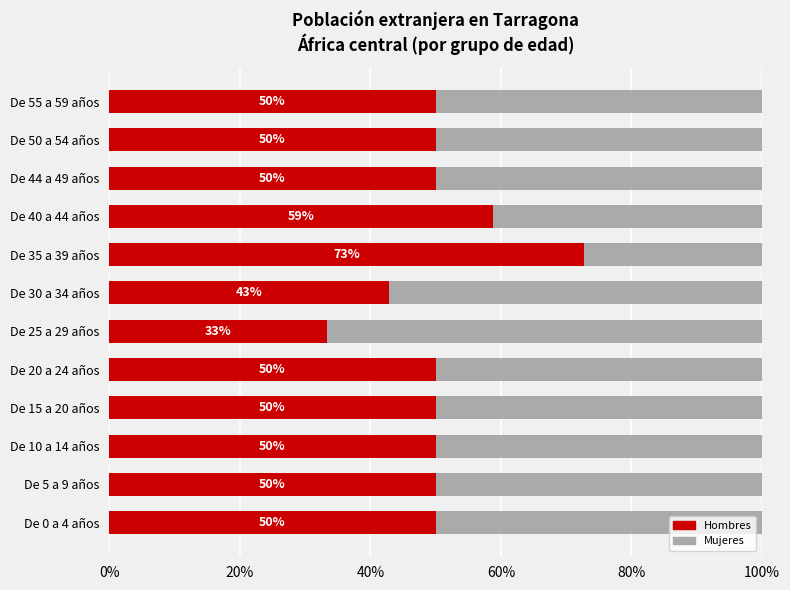

What is the minimum value for Hombres?

33.3